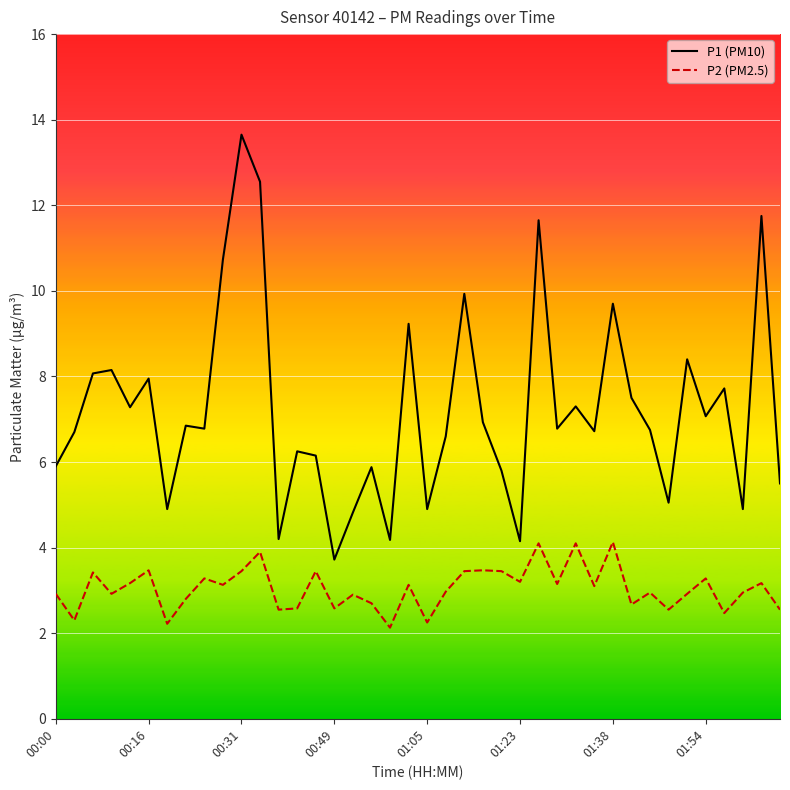

Does the chart have visible grid lines?

Yes